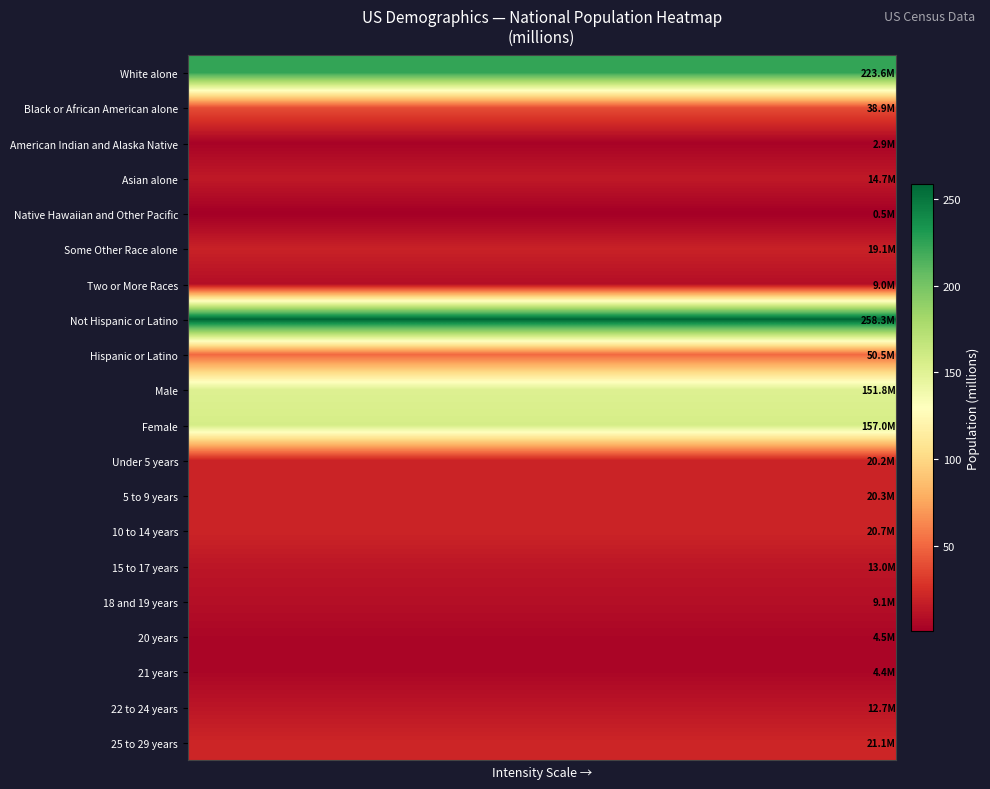

Reading left to right, what are all the values shown in this chart?

White alone: 223.6	223.6	223.6	223.6	223.6	223.6	223.6	223.6	223.6	223.6	223.6	223.6	223.6	223.6	223.6	223.6	223.6	223.6	223.6	223.6
Black or African American alone: 38.9	38.9	38.9	38.9	38.9	38.9	38.9	38.9	38.9	38.9	38.9	38.9	38.9	38.9	38.9	38.9	38.9	38.9	38.9	38.9
American Indian and Alaska Native: 2.9	2.9	2.9	2.9	2.9	2.9	2.9	2.9	2.9	2.9	2.9	2.9	2.9	2.9	2.9	2.9	2.9	2.9	2.9	2.9
Asian alone: 14.7	14.7	14.7	14.7	14.7	14.7	14.7	14.7	14.7	14.7	14.7	14.7	14.7	14.7	14.7	14.7	14.7	14.7	14.7	14.7
Native Hawaiian and Other Pacific: 0.5	0.5	0.5	0.5	0.5	0.5	0.5	0.5	0.5	0.5	0.5	0.5	0.5	0.5	0.5	0.5	0.5	0.5	0.5	0.5
Some Other Race alone: 19.1	19.1	19.1	19.1	19.1	19.1	19.1	19.1	19.1	19.1	19.1	19.1	19.1	19.1	19.1	19.1	19.1	19.1	19.1	19.1
Two or More Races: 9.0	9.0	9.0	9.0	9.0	9.0	9.0	9.0	9.0	9.0	9.0	9.0	9.0	9.0	9.0	9.0	9.0	9.0	9.0	9.0
Not Hispanic or Latino: 258.3	258.3	258.3	258.3	258.3	258.3	258.3	258.3	258.3	258.3	258.3	258.3	258.3	258.3	258.3	258.3	258.3	258.3	258.3	258.3
Hispanic or Latino: 50.5	50.5	50.5	50.5	50.5	50.5	50.5	50.5	50.5	50.5	50.5	50.5	50.5	50.5	50.5	50.5	50.5	50.5	50.5	50.5
Male: 151.8	151.8	151.8	151.8	151.8	151.8	151.8	151.8	151.8	151.8	151.8	151.8	151.8	151.8	151.8	151.8	151.8	151.8	151.8	151.8
Female: 157.0	157.0	157.0	157.0	157.0	157.0	157.0	157.0	157.0	157.0	157.0	157.0	157.0	157.0	157.0	157.0	157.0	157.0	157.0	157.0
Under 5 years: 20.2	20.2	20.2	20.2	20.2	20.2	20.2	20.2	20.2	20.2	20.2	20.2	20.2	20.2	20.2	20.2	20.2	20.2	20.2	20.2
5 to 9 years: 20.3	20.3	20.3	20.3	20.3	20.3	20.3	20.3	20.3	20.3	20.3	20.3	20.3	20.3	20.3	20.3	20.3	20.3	20.3	20.3
10 to 14 years: 20.7	20.7	20.7	20.7	20.7	20.7	20.7	20.7	20.7	20.7	20.7	20.7	20.7	20.7	20.7	20.7	20.7	20.7	20.7	20.7
15 to 17 years: 13.0	13.0	13.0	13.0	13.0	13.0	13.0	13.0	13.0	13.0	13.0	13.0	13.0	13.0	13.0	13.0	13.0	13.0	13.0	13.0
18 and 19 years: 9.1	9.1	9.1	9.1	9.1	9.1	9.1	9.1	9.1	9.1	9.1	9.1	9.1	9.1	9.1	9.1	9.1	9.1	9.1	9.1
20 years: 4.5	4.5	4.5	4.5	4.5	4.5	4.5	4.5	4.5	4.5	4.5	4.5	4.5	4.5	4.5	4.5	4.5	4.5	4.5	4.5
21 years: 4.4	4.4	4.4	4.4	4.4	4.4	4.4	4.4	4.4	4.4	4.4	4.4	4.4	4.4	4.4	4.4	4.4	4.4	4.4	4.4
22 to 24 years: 12.7	12.7	12.7	12.7	12.7	12.7	12.7	12.7	12.7	12.7	12.7	12.7	12.7	12.7	12.7	12.7	12.7	12.7	12.7	12.7
25 to 29 years: 21.1	21.1	21.1	21.1	21.1	21.1	21.1	21.1	21.1	21.1	21.1	21.1	21.1	21.1	21.1	21.1	21.1	21.1	21.1	21.1